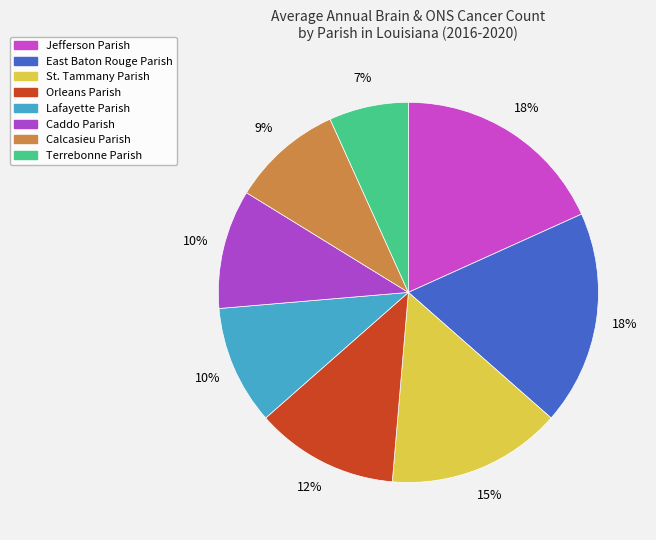

The Terrebonne Parish slice represents 17% of the pie. True or false?

False